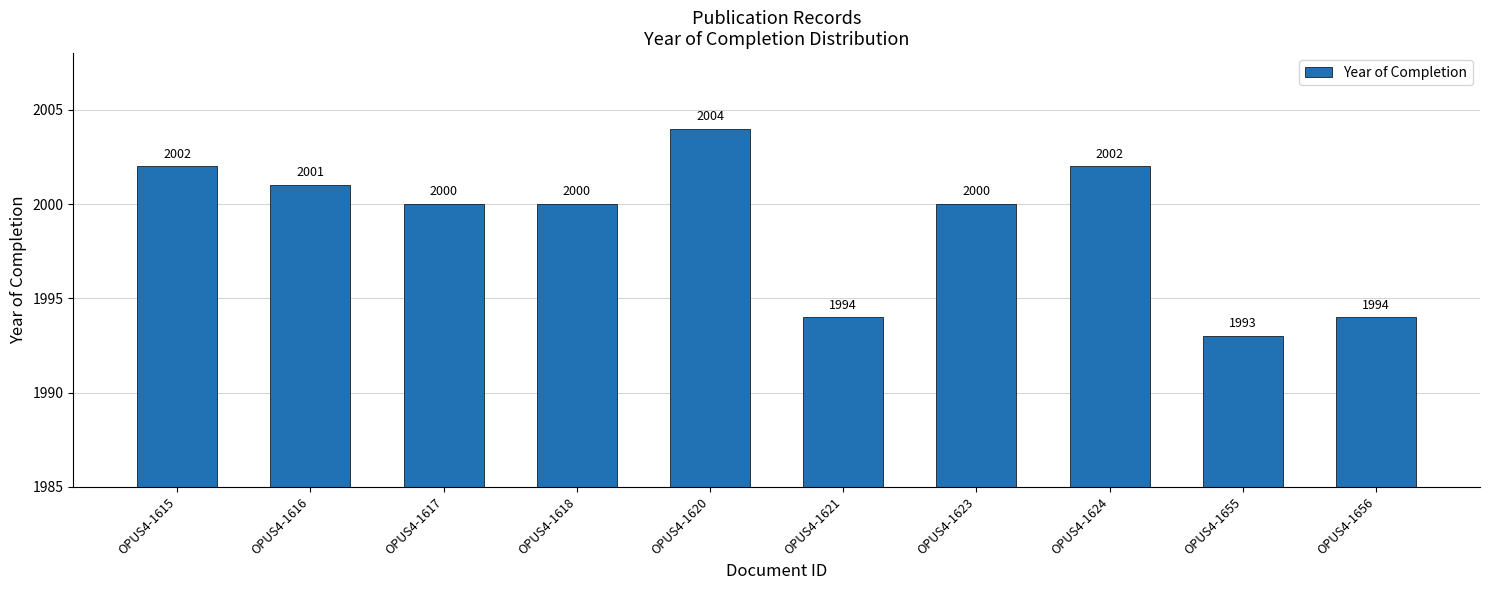

At which category does the chart reach its peak across all series?

OPUS4-1620